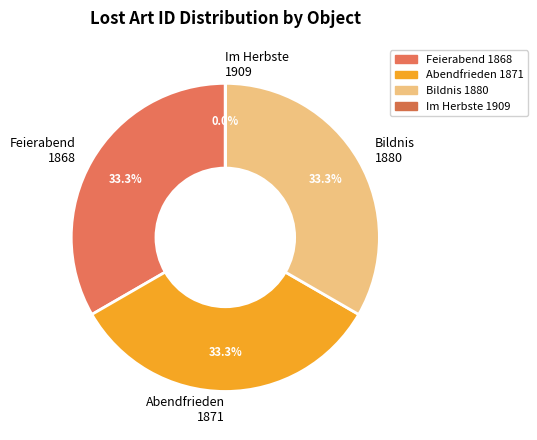

Is there a majority slice in this chart?

No